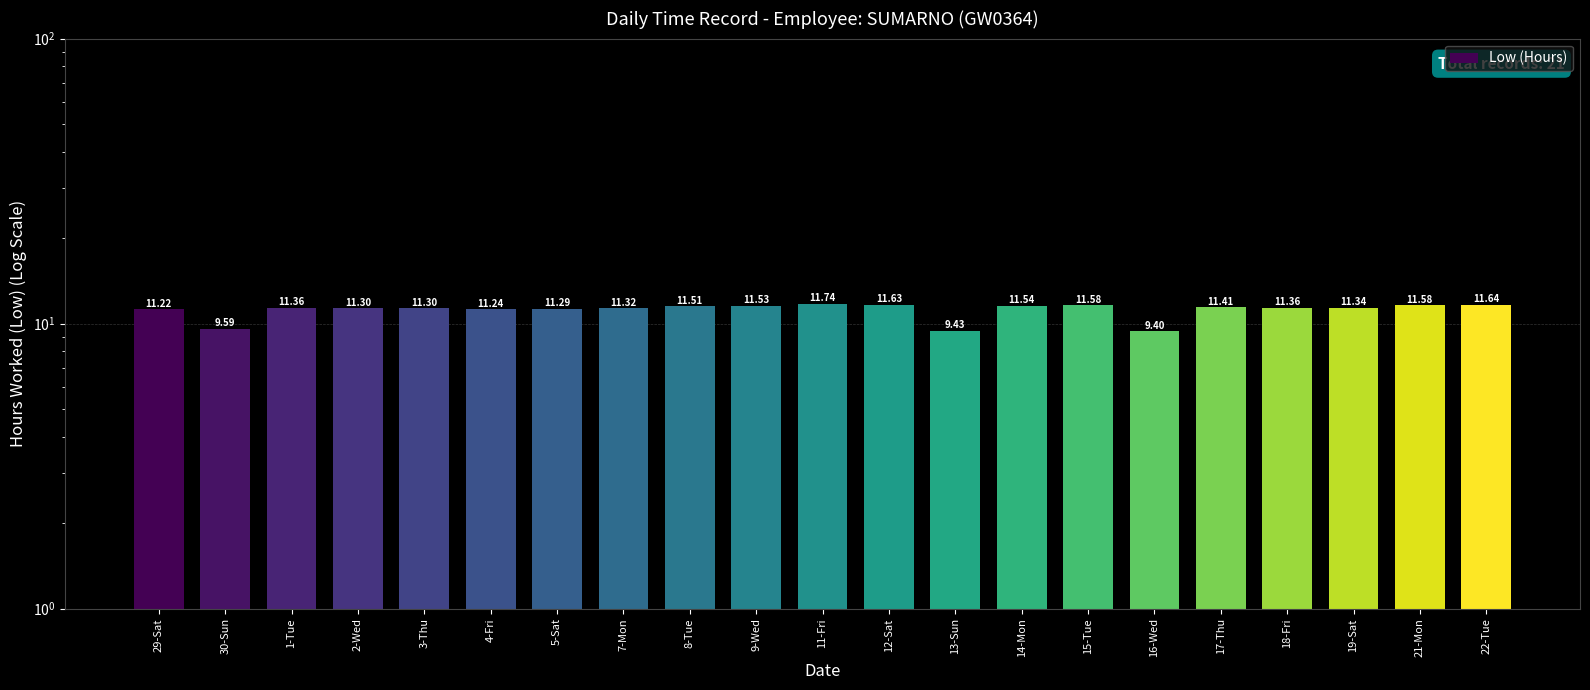

Reading left to right, list all the values displayed in this chart.

11.2	9.6	11.4	11.3	11.3	11.2	11.3	11.3	11.5	11.5	11.7	11.6	9.4	11.5	11.6	9.4	11.4	11.4	11.3	11.6	11.6